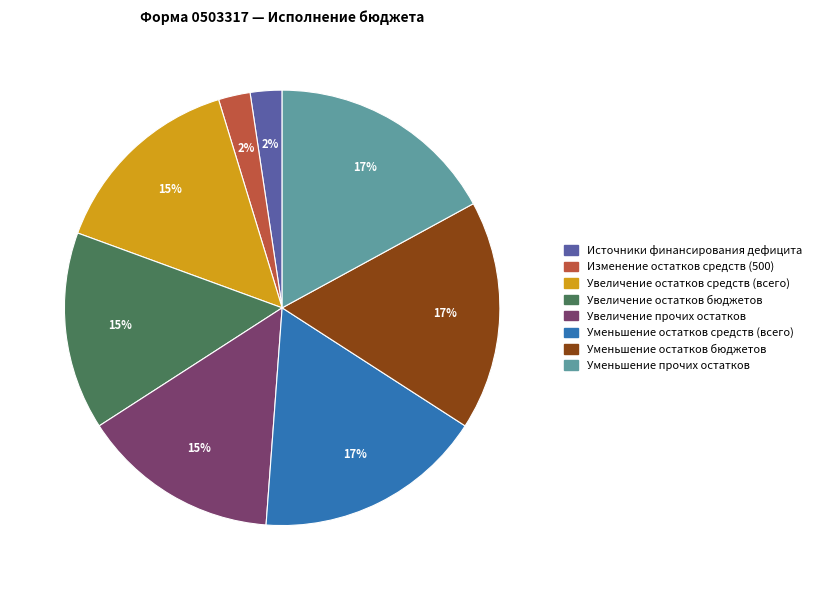

Does any single category account for the majority?

No